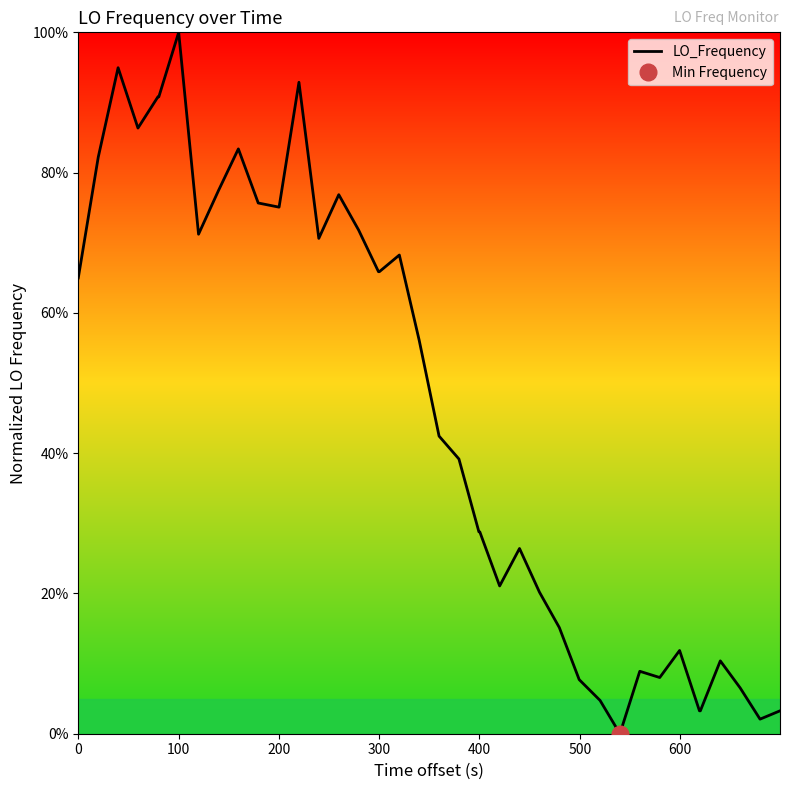

What is the difference between the maximum and second lowest values?

97.9